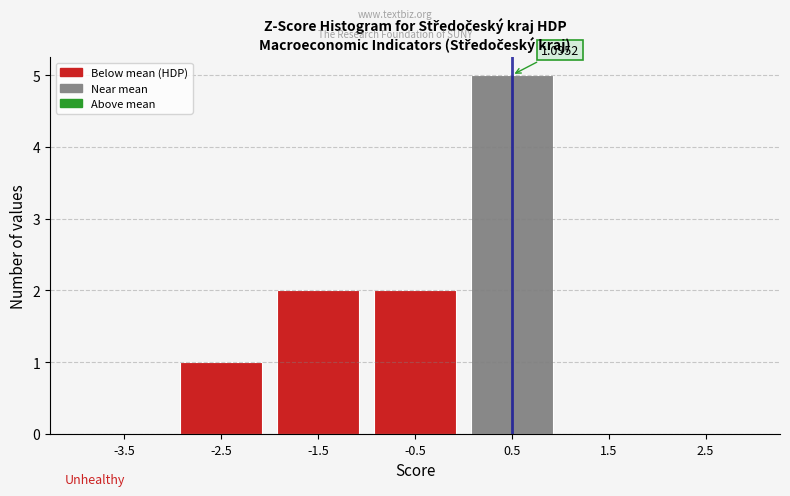

Between -0.5 and 0.5, which is larger?

0.5